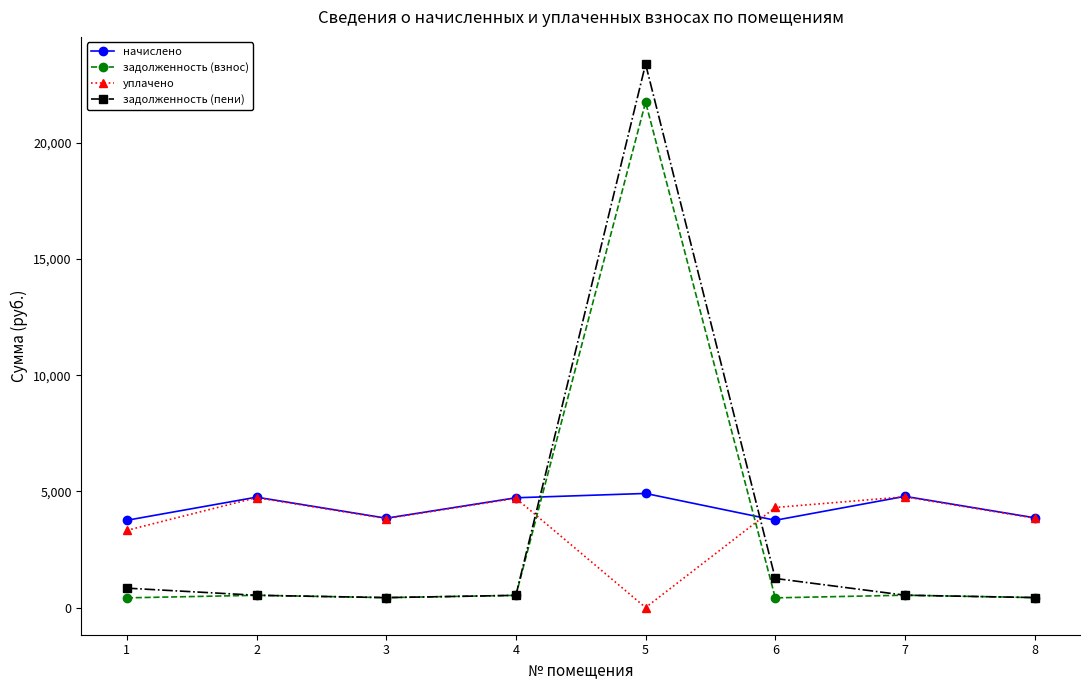

True or false: задолженность (пени) and начислено cross at least once.

True